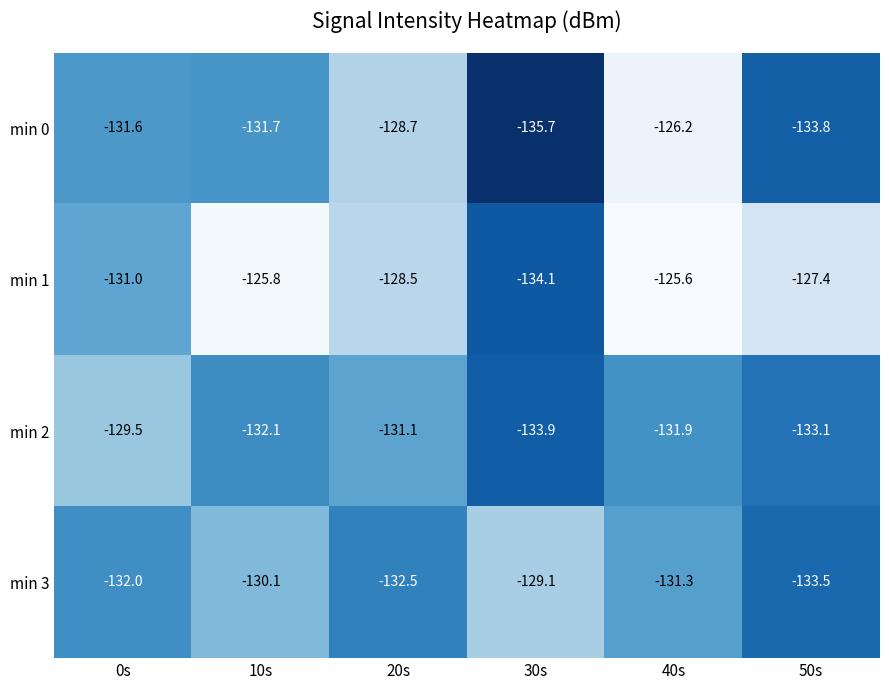

What is the total value across all series at 30s?

-532.8